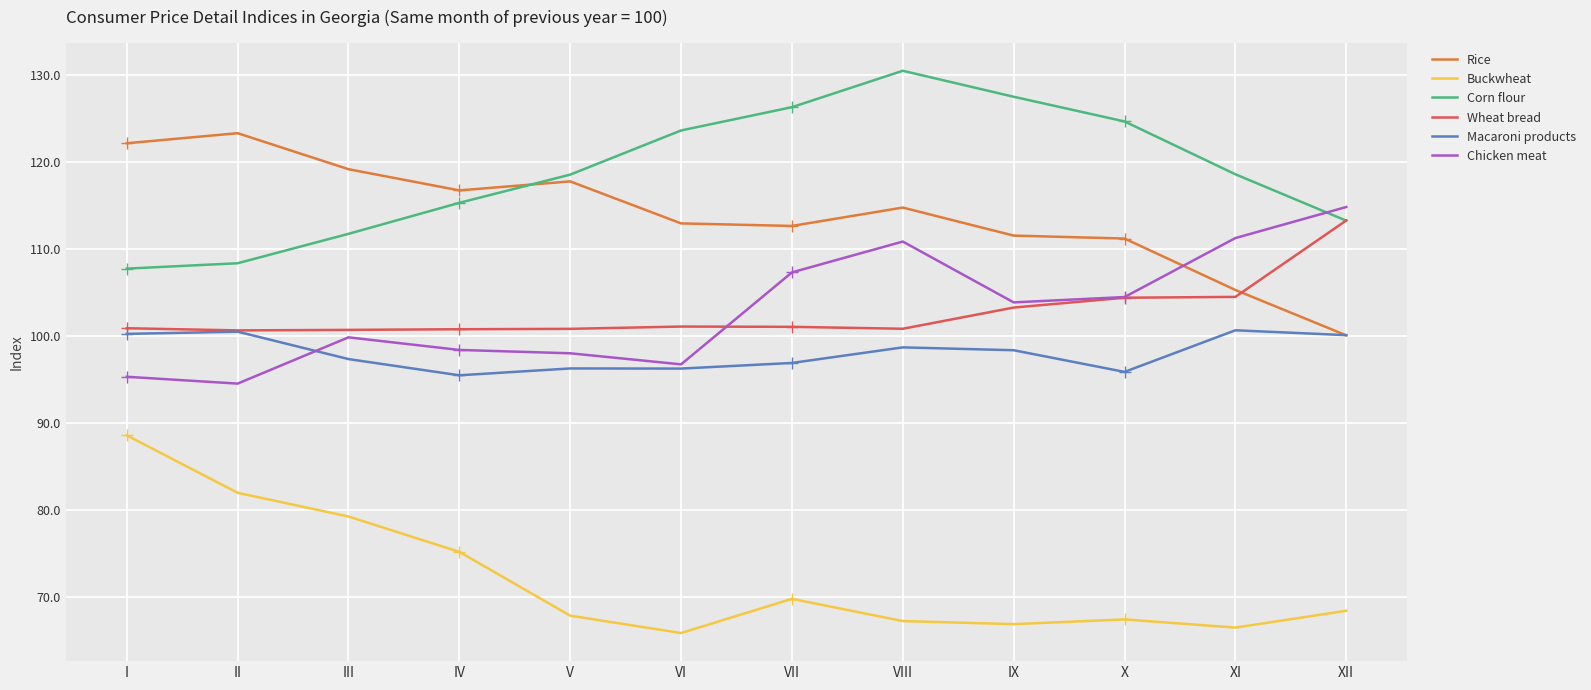

The Macaroni products series shows 167.4 at III. True or false?

False